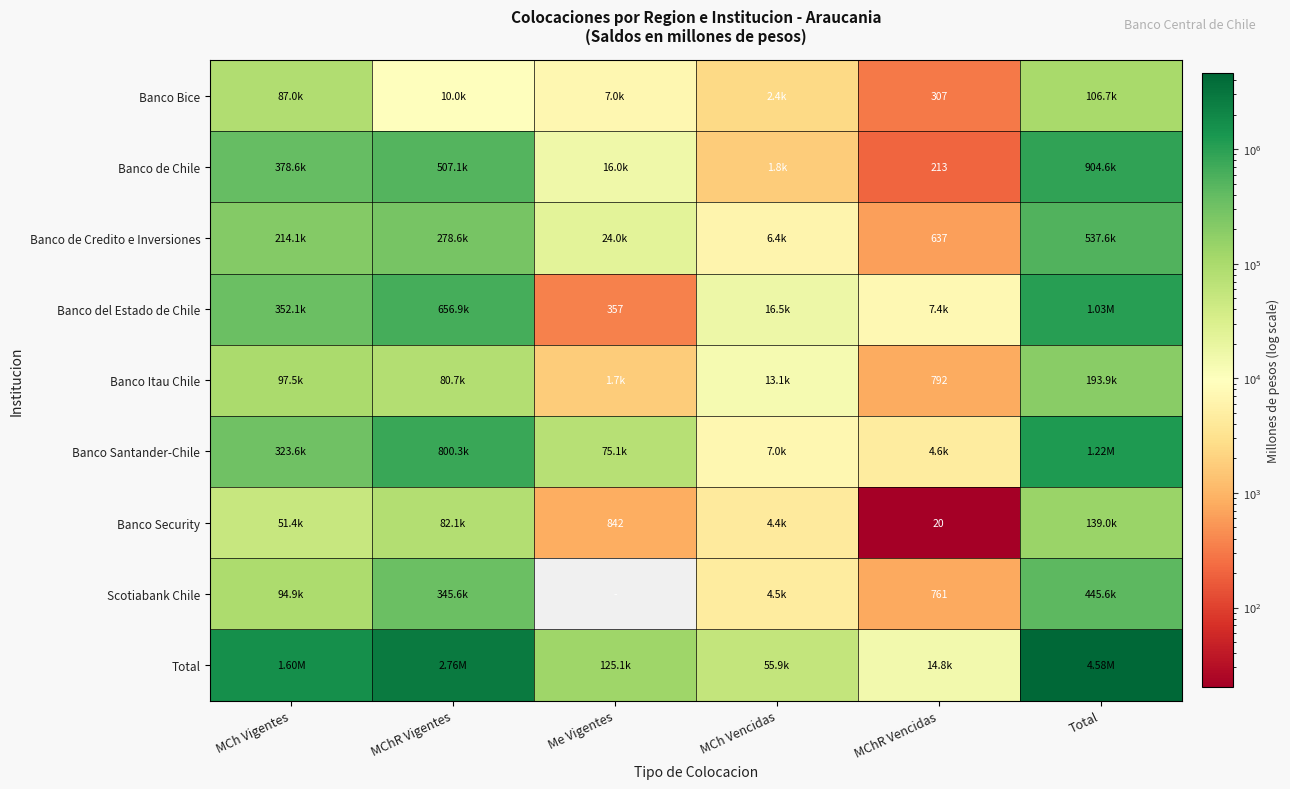

At which label is Banco de Chile closest to 452389?

MChR Vigentes